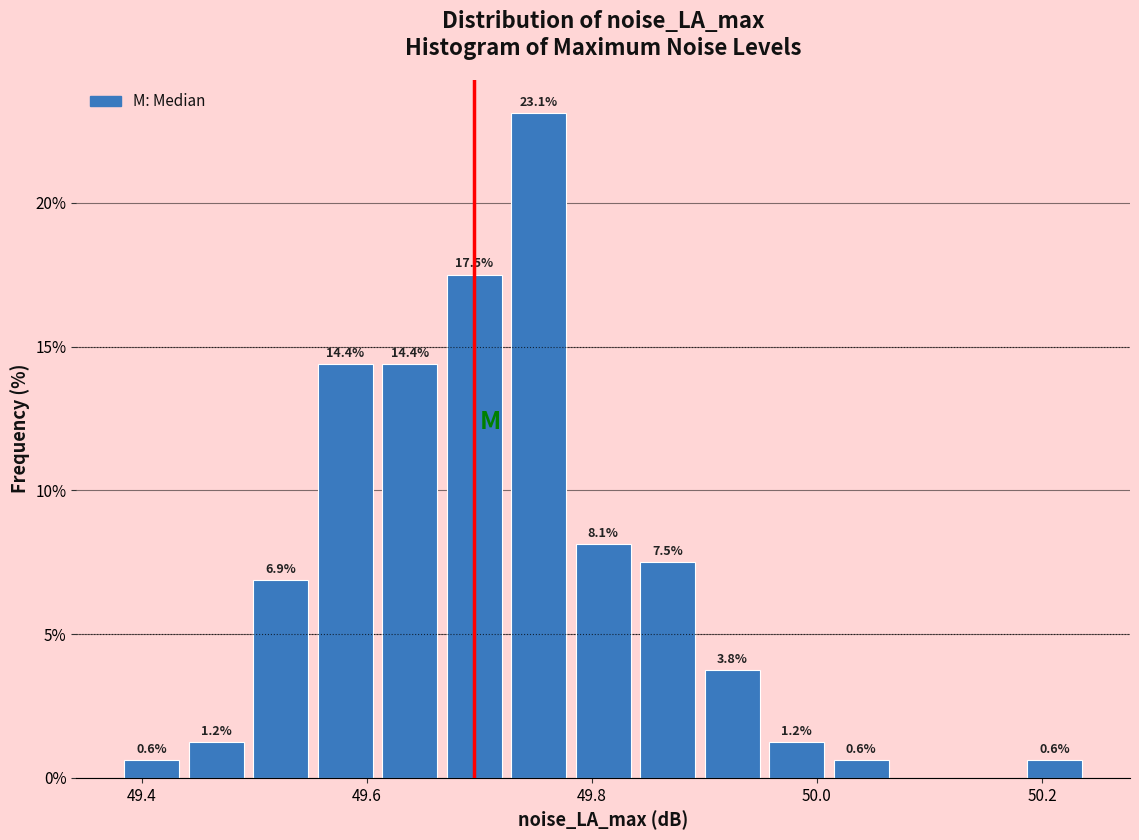

Around what value on the x-axis is the tallest bar? Give the approximate position of its centre, as read against the axis.

49.76